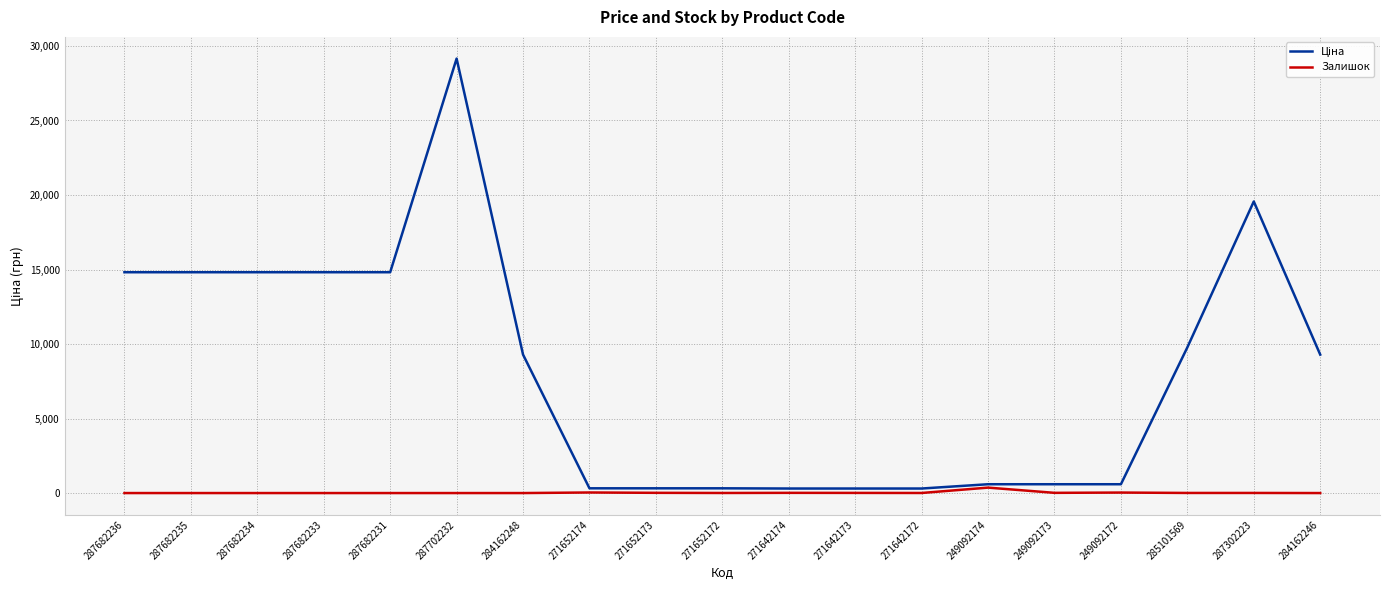

What is the difference between the highest and lowest values at 249092173?

577.6